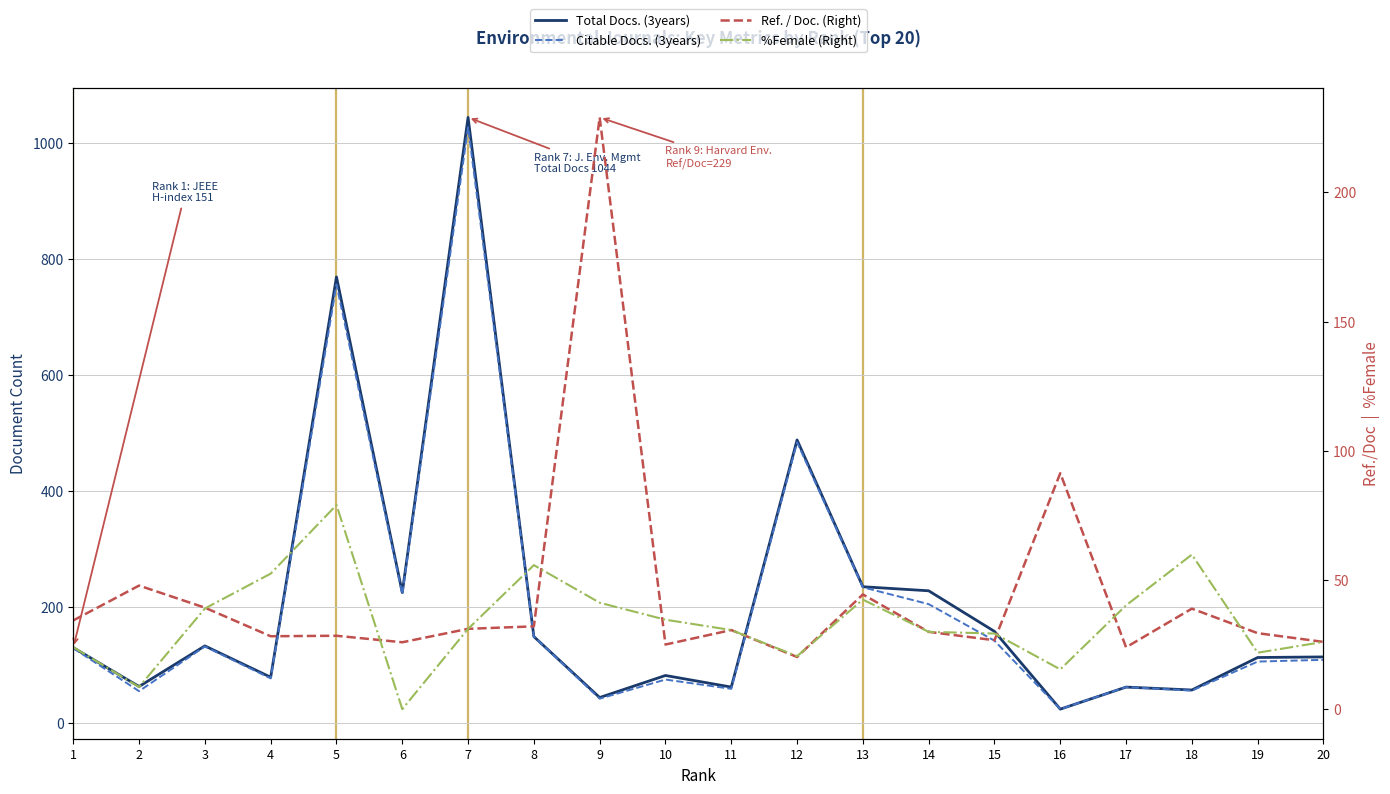

How many lines are shown in the chart?

4